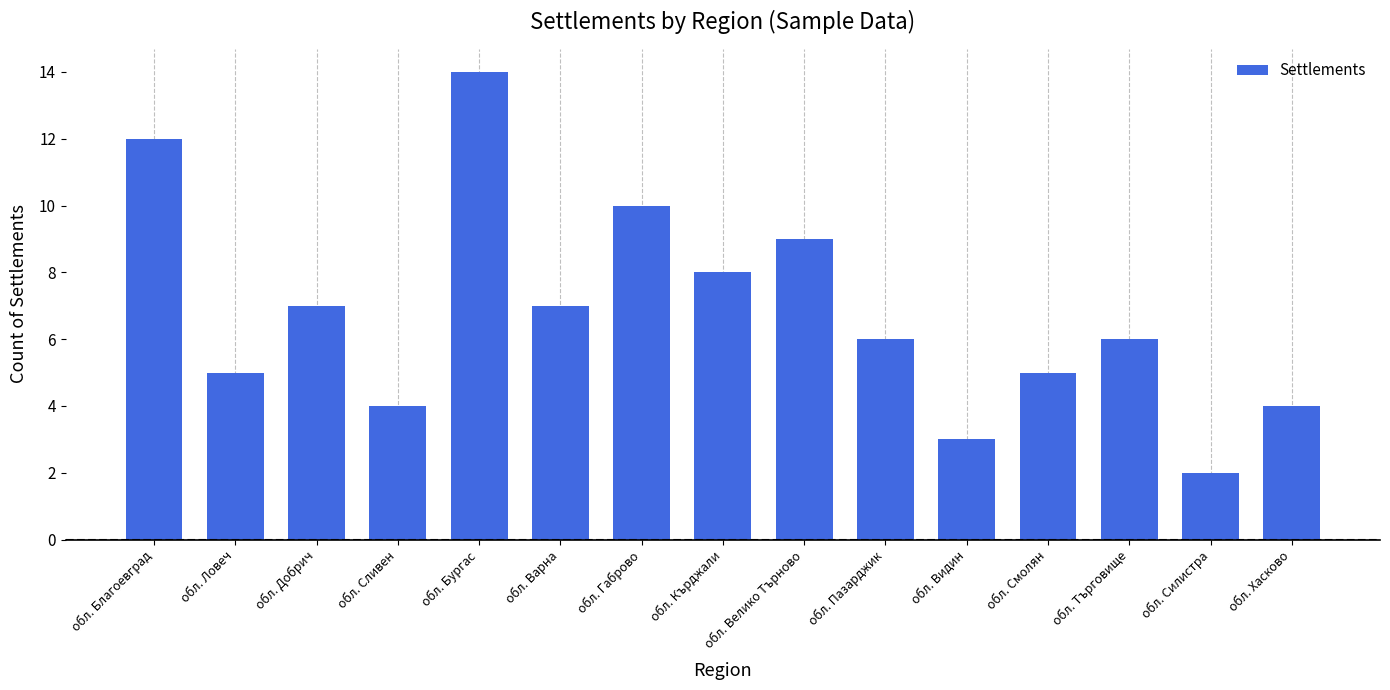

What value does the data have at обл. Сливен?

4